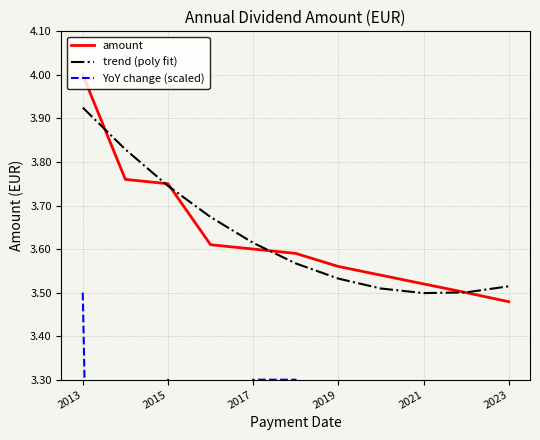

How many lines are shown in the chart?

3